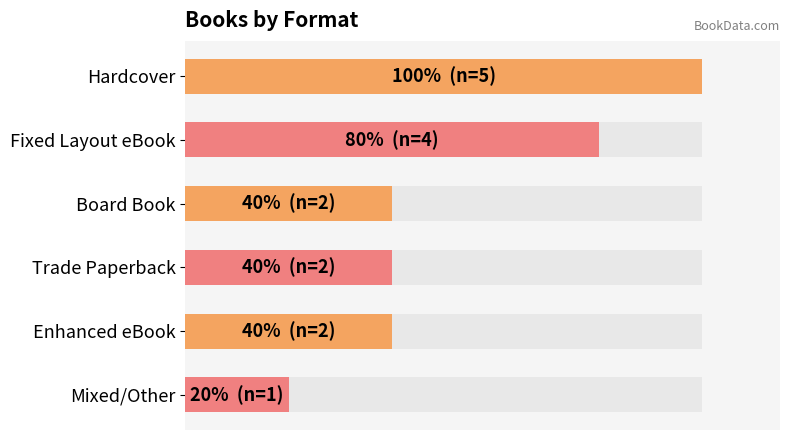

What is the minimum value shown in the chart?

1